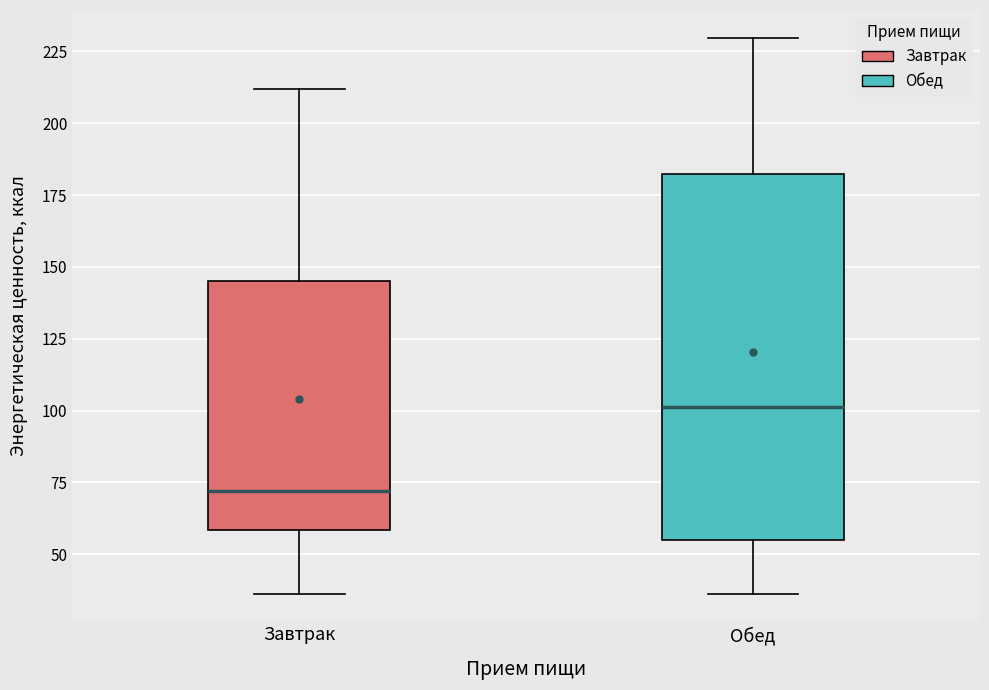

Where does the upper whisker of the box for Завтрак end on the y-axis? The values are not printed on the chart, so give them approximately, as read against the axis.

210